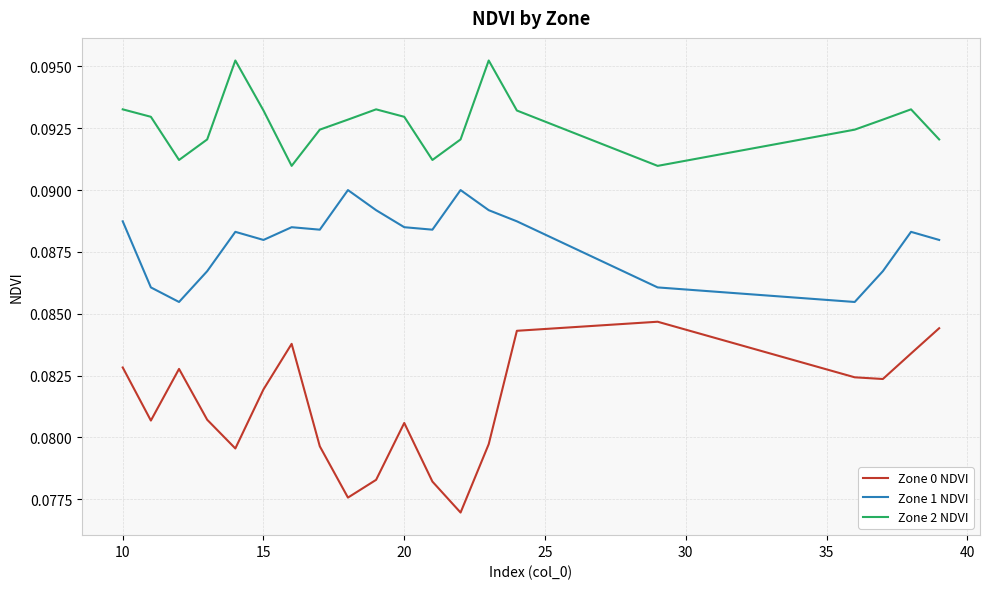

Which series has the widest spread of values?

Zone 0 NDVI